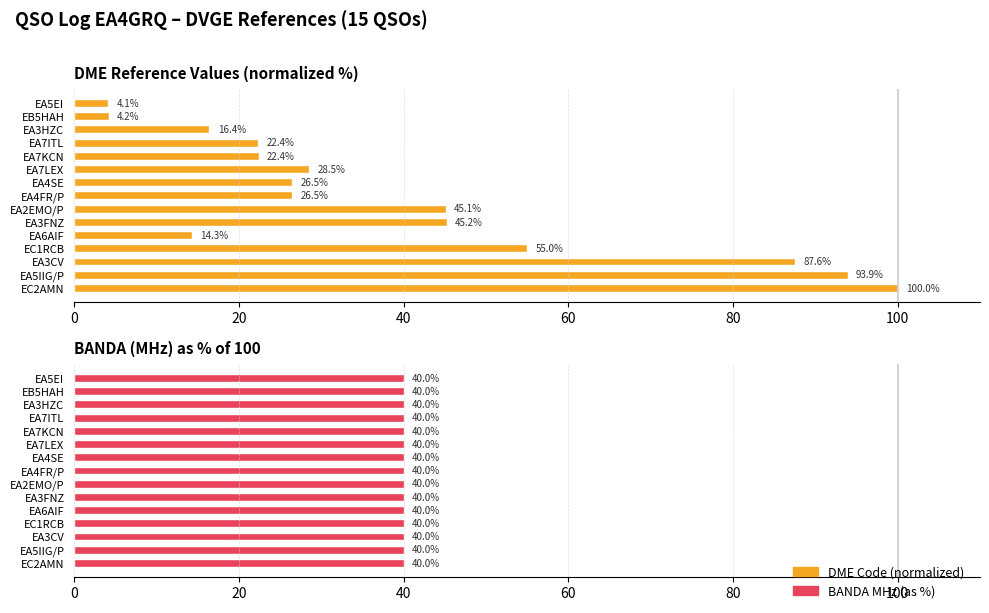

What is the minimum value shown in the chart?

0.6